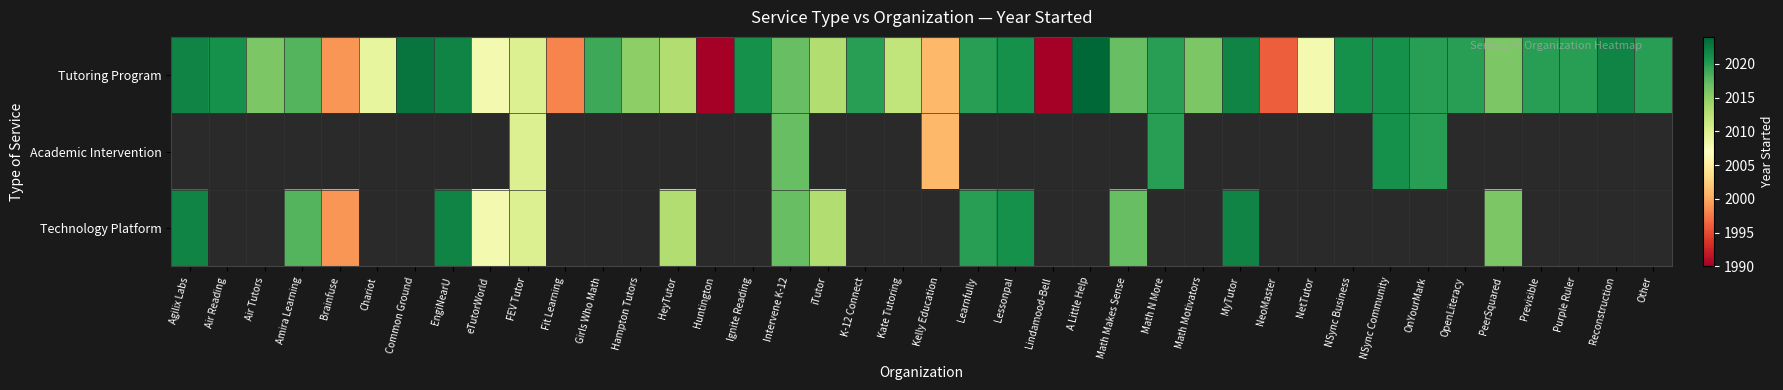

True or false: Technology Platform has a value of 3421.2 at Learnfully.

False